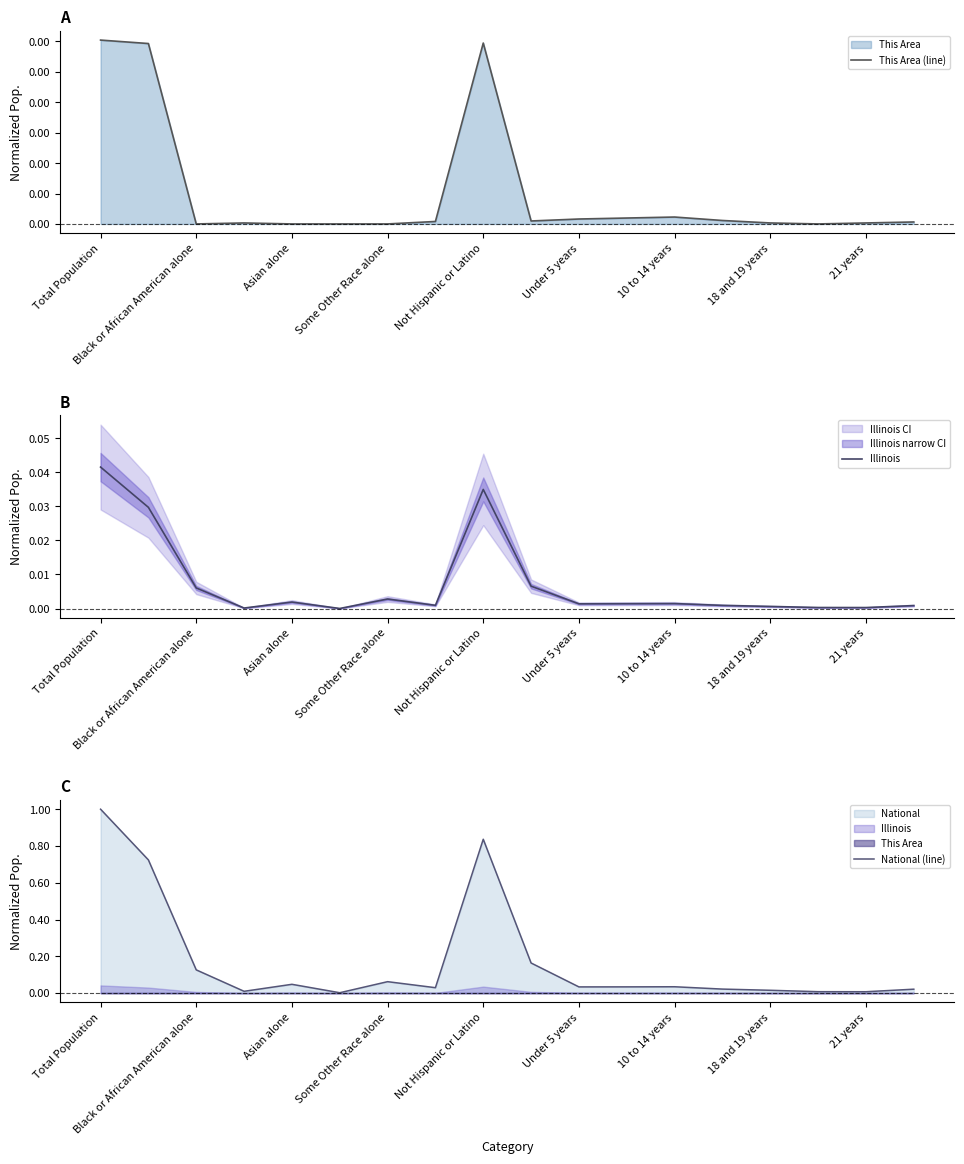

Is it true that National (line) equals 0.4 at Total Population?

False